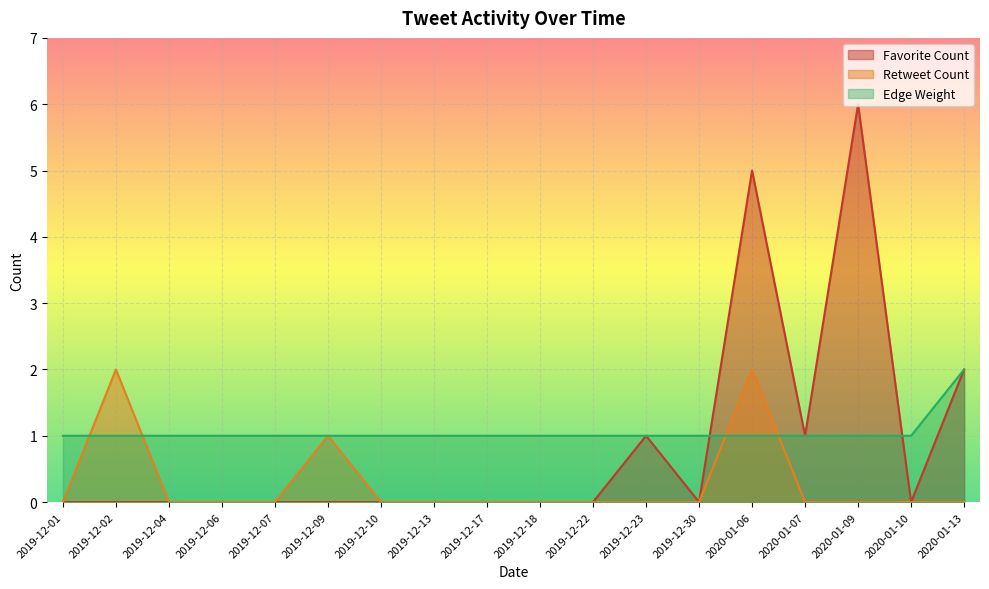

What is the maximum value for Edge Weight?

2